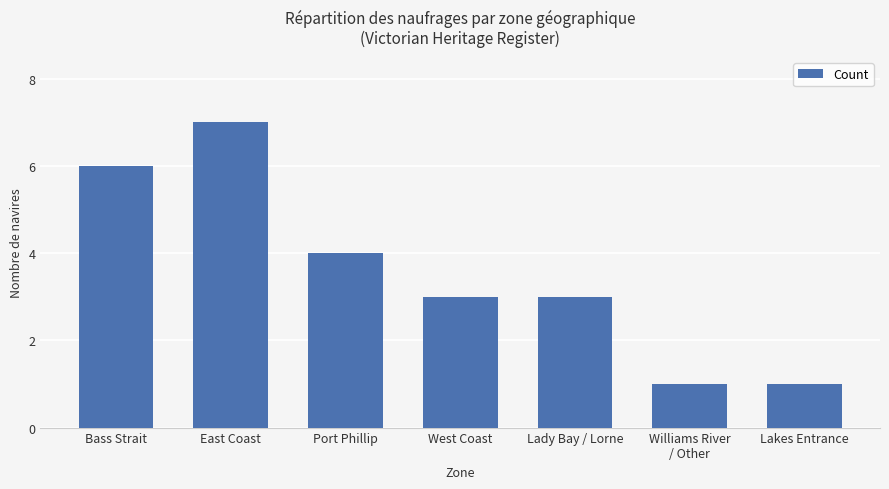

The chart shows a value of 7 at Port Phillip. True or false?

False